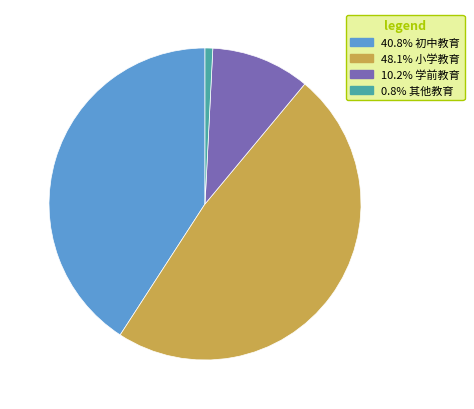

Is there any slice that represents more than half of the pie?

No